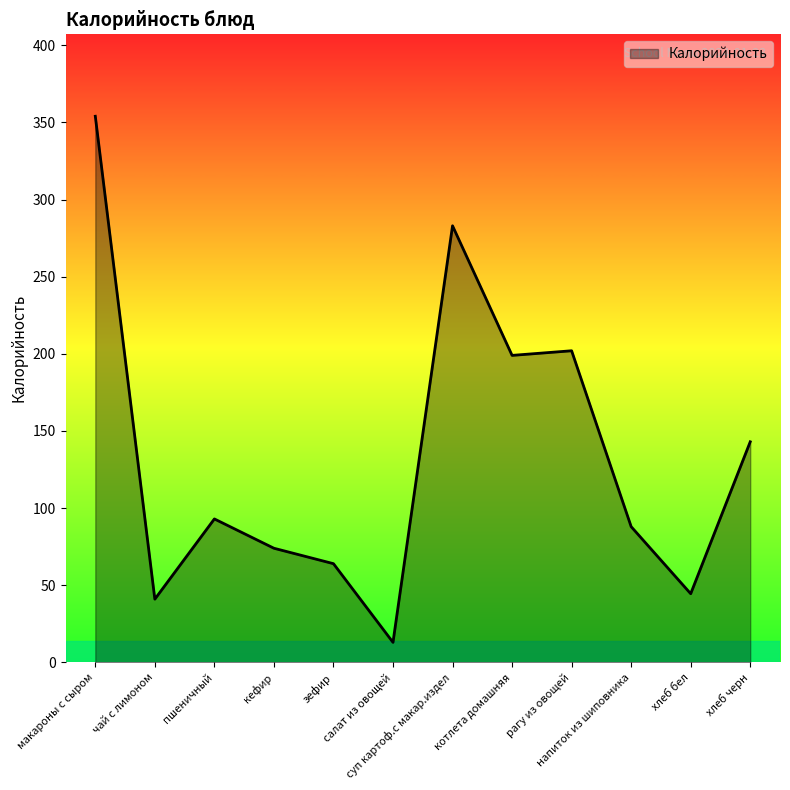

How many values are below 93?

6